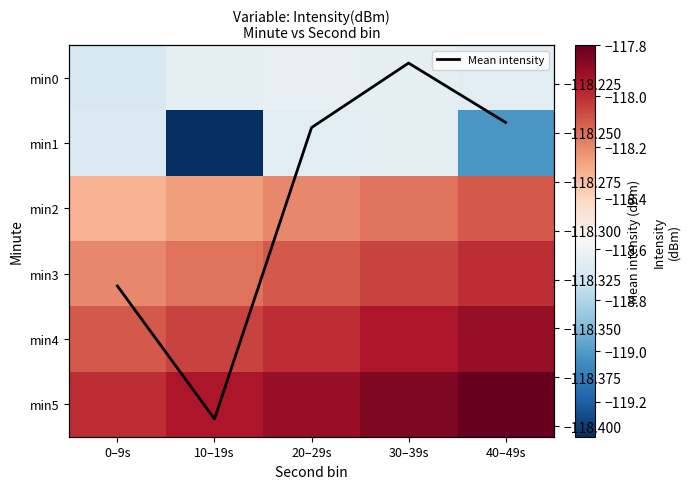

What is the difference between the second highest and second lowest values in the min4 series?

0.1